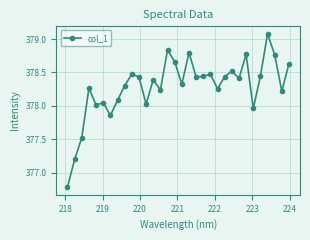

What is the difference between the maximum and minimum values?

2.3